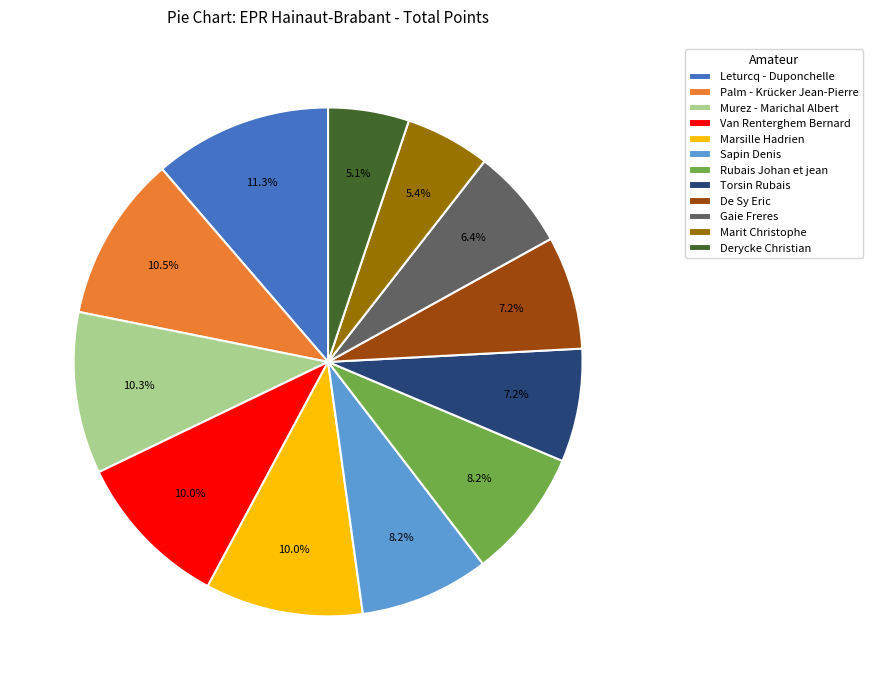

How many segments does this pie chart have?

12